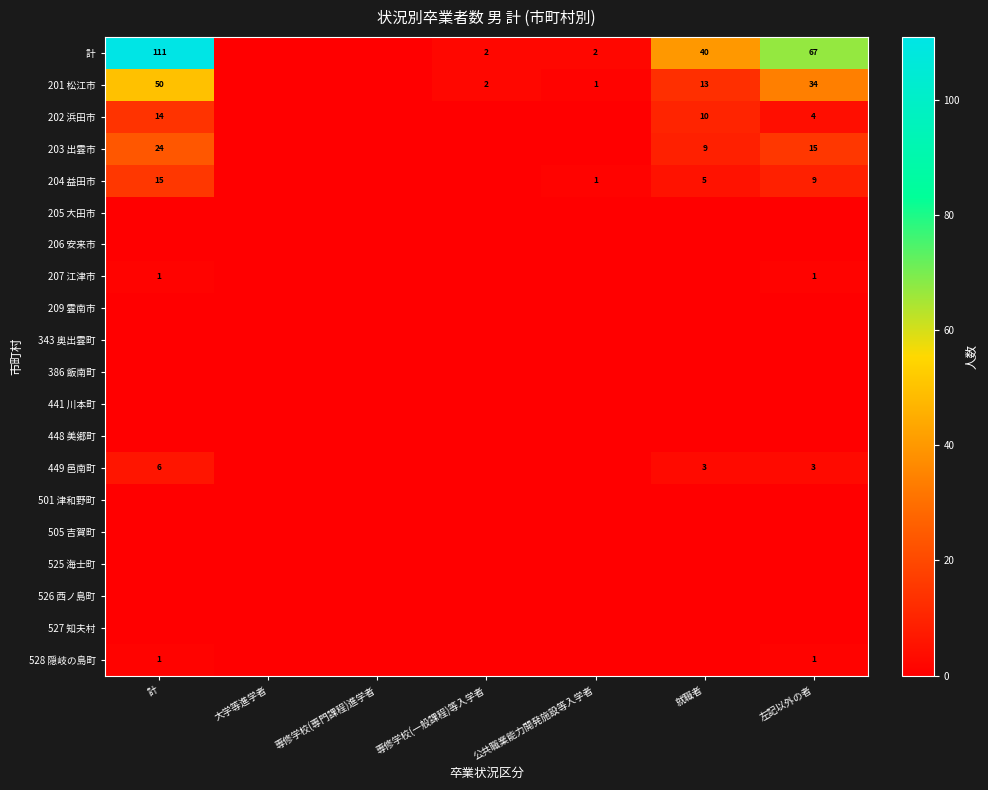

Is it true that 201 松江市 equals 13 at 就職者?

True